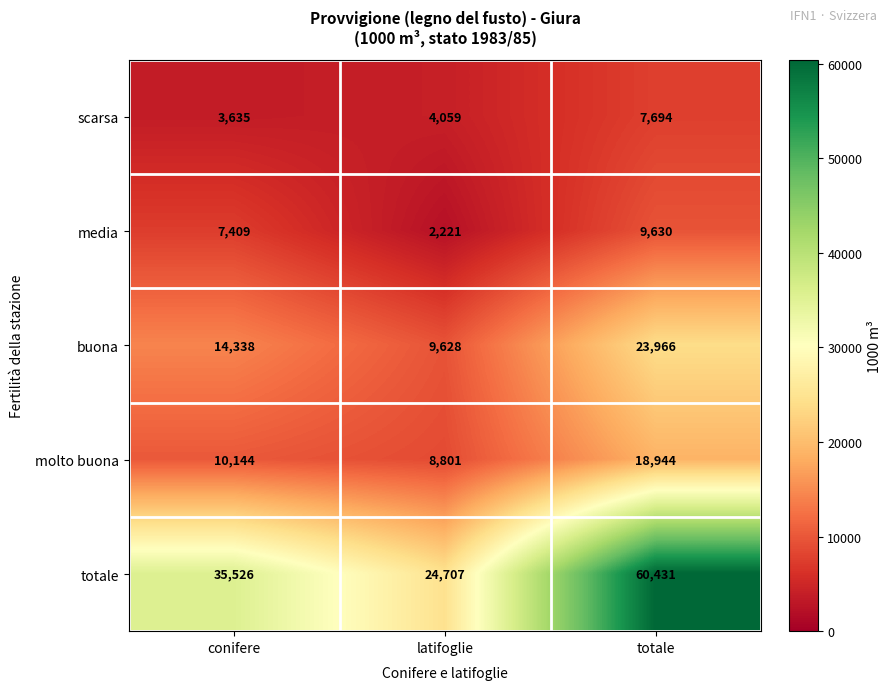

At how many categories does at least one series exceed 33782?

2